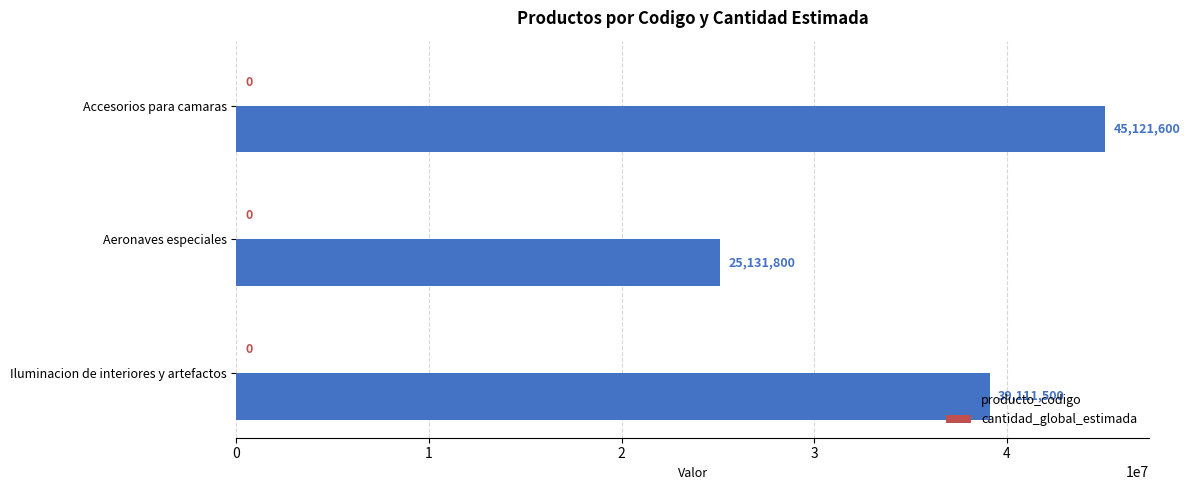

The chart shows a value of 19843967 at Iluminacion de interiores y artefactos. True or false?

False